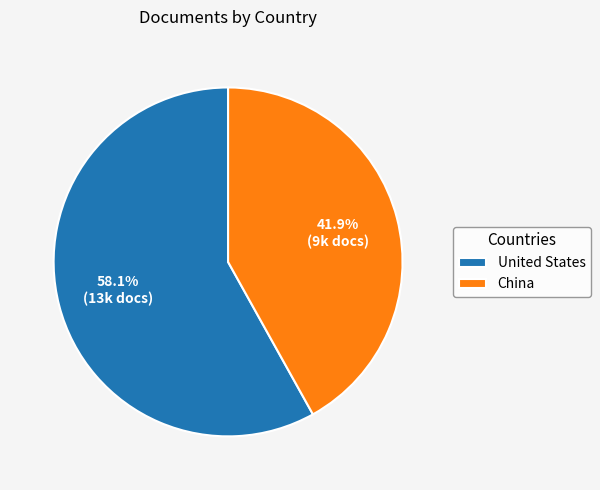

Is it true that China is 42% of the pie?

True